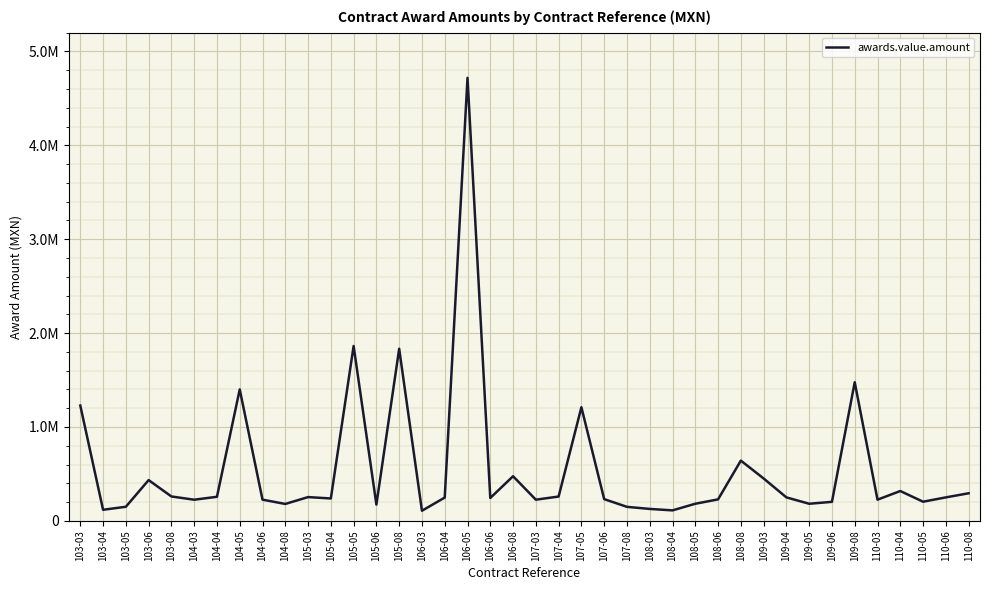

Read the value at 103-06.

434190.0